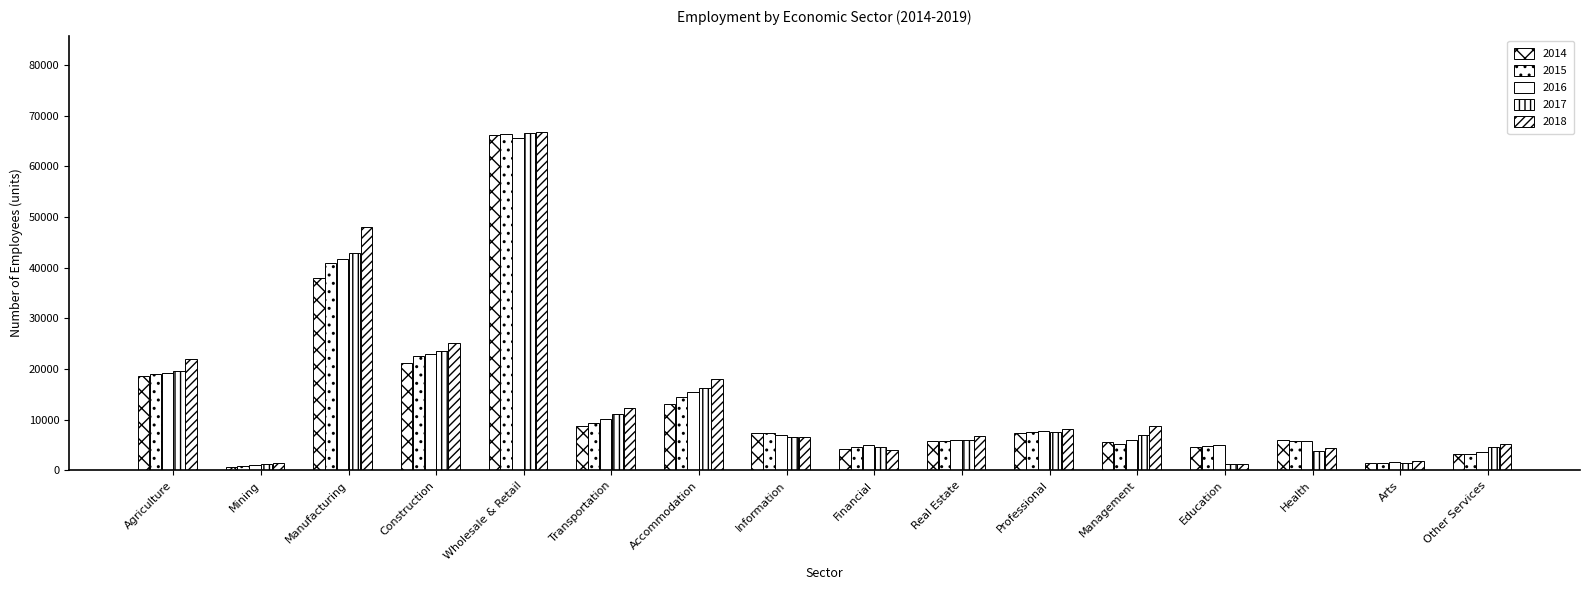

Which series has the largest range (max minus min)?

2014